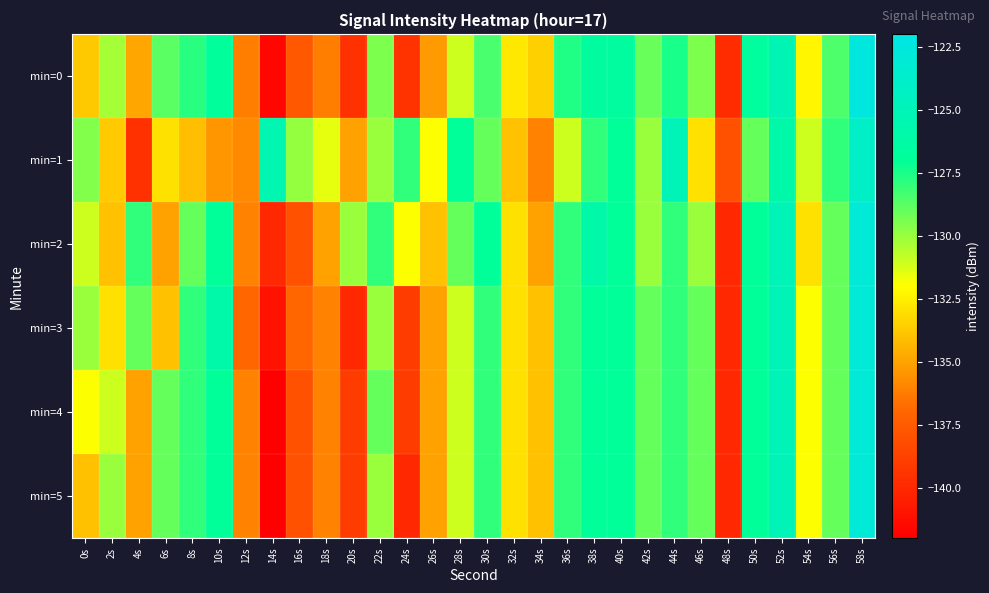

Which series changed the most between 20s and 36s?

min=3